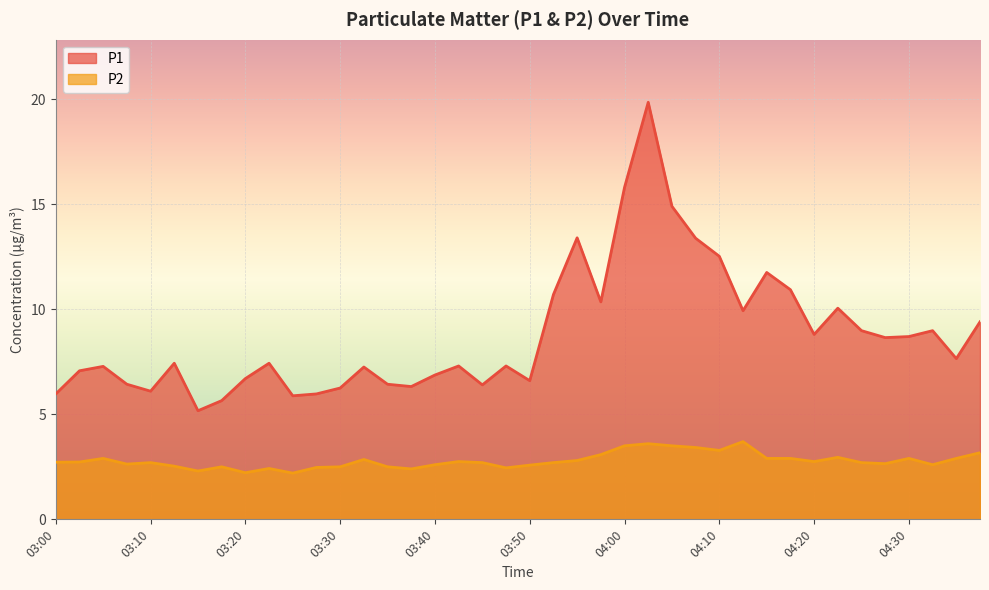

What is the label of the 39th point from the right?

03:03